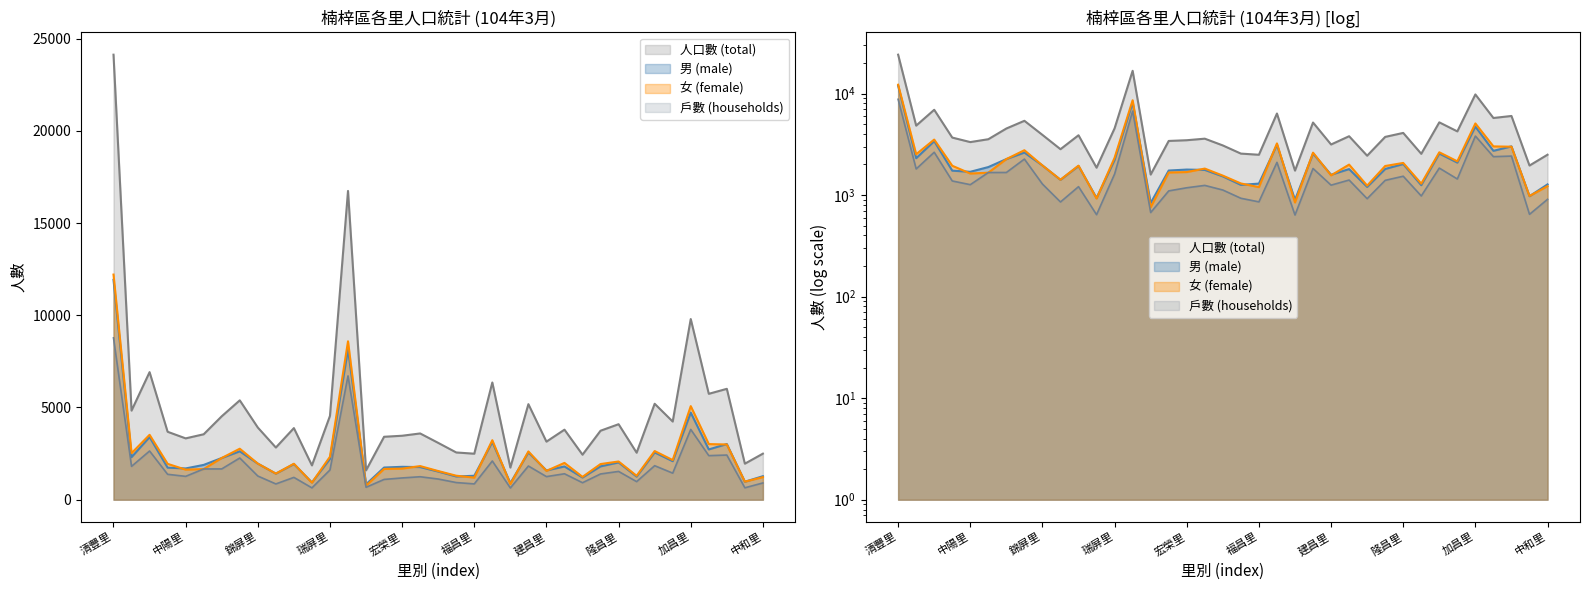

What is the approximate value of 戶數 (households) at 國昌里, to the nearest 10?

1440